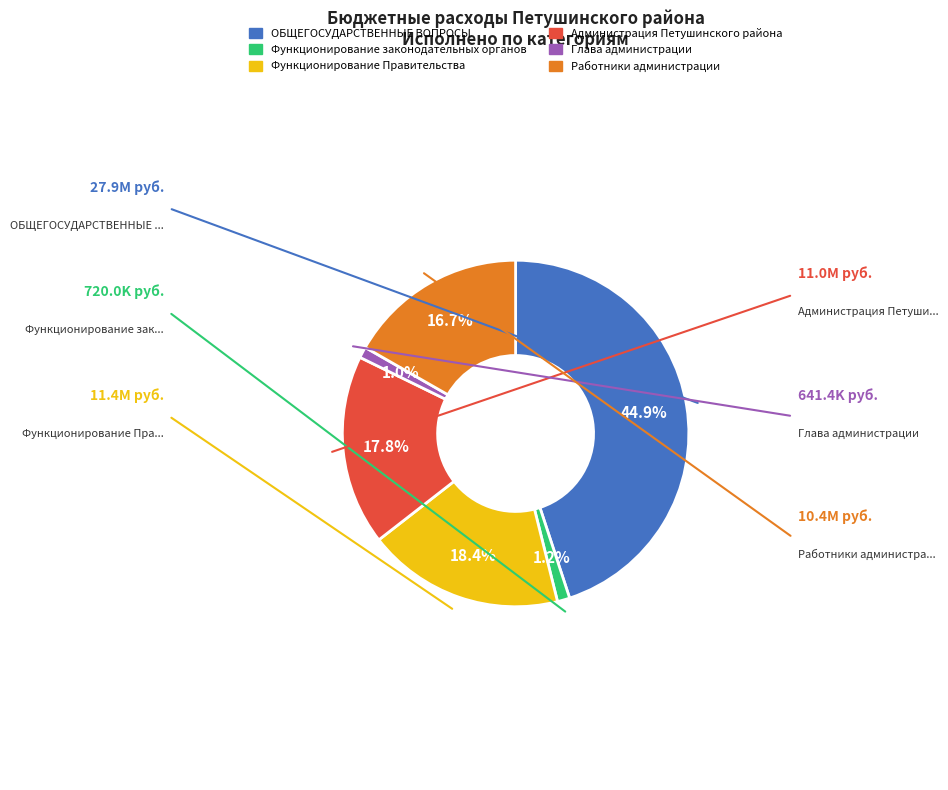

Is Администрация Петушинского района the majority of the pie?

No